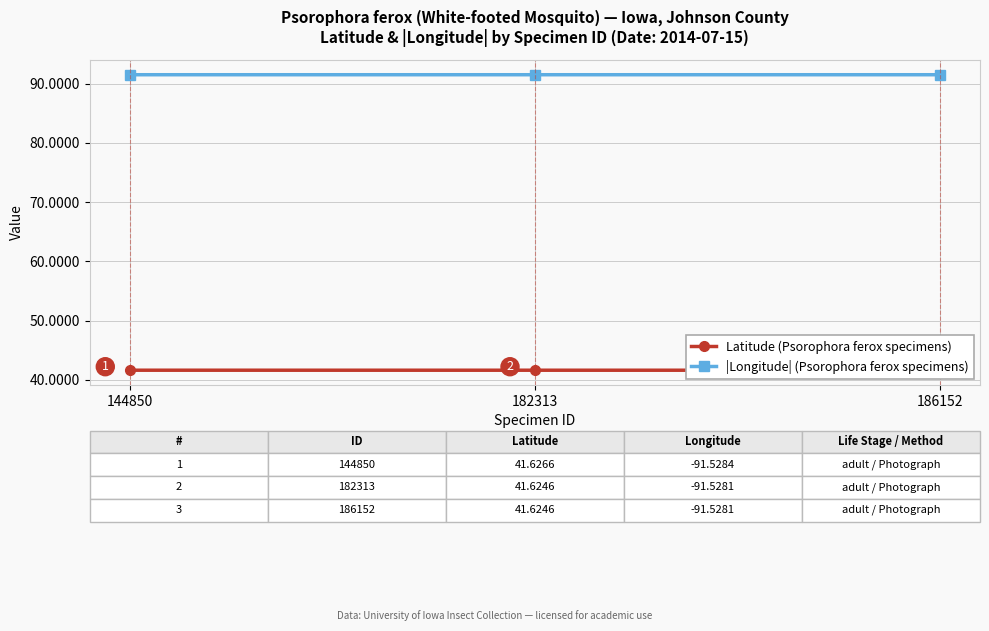

What are all the series names shown in the legend?

Latitude (Psorophora ferox specimens), |Longitude| (Psorophora ferox specimens)